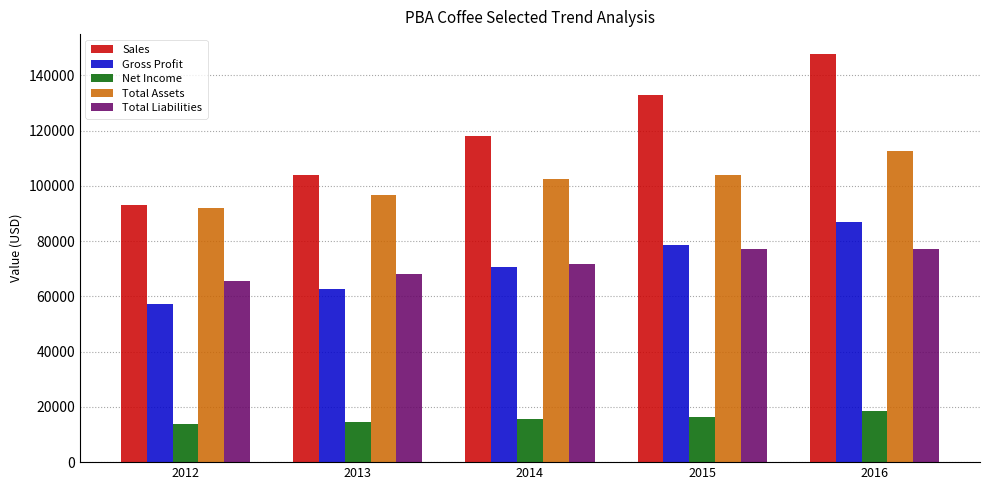

Does the chart contain any negative values?

No